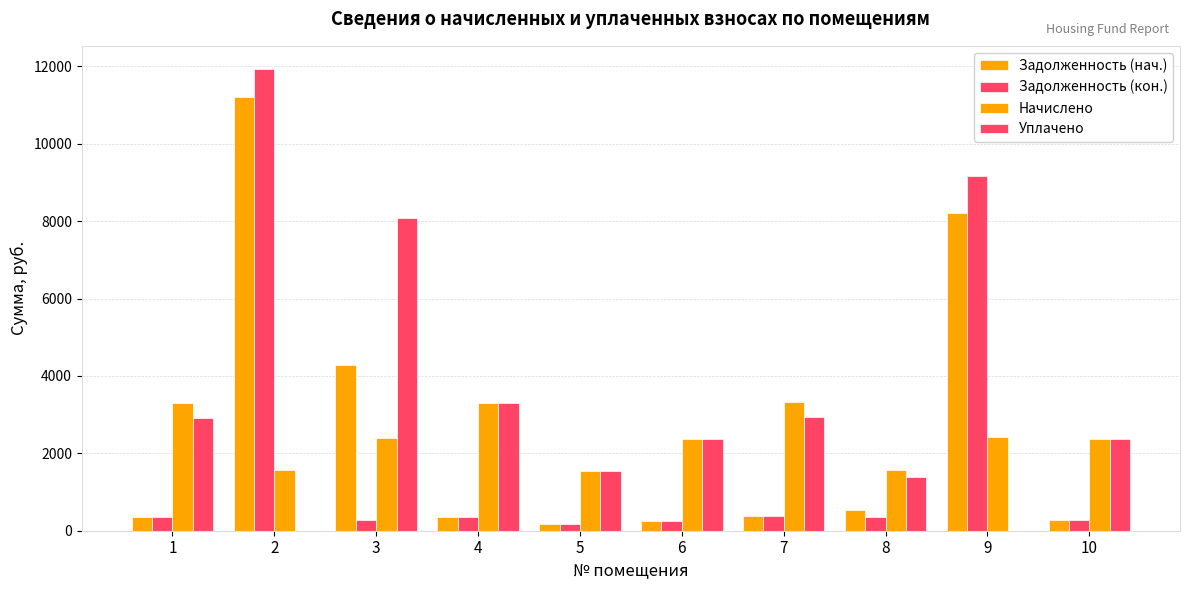

How many distinct data groups are displayed?

4